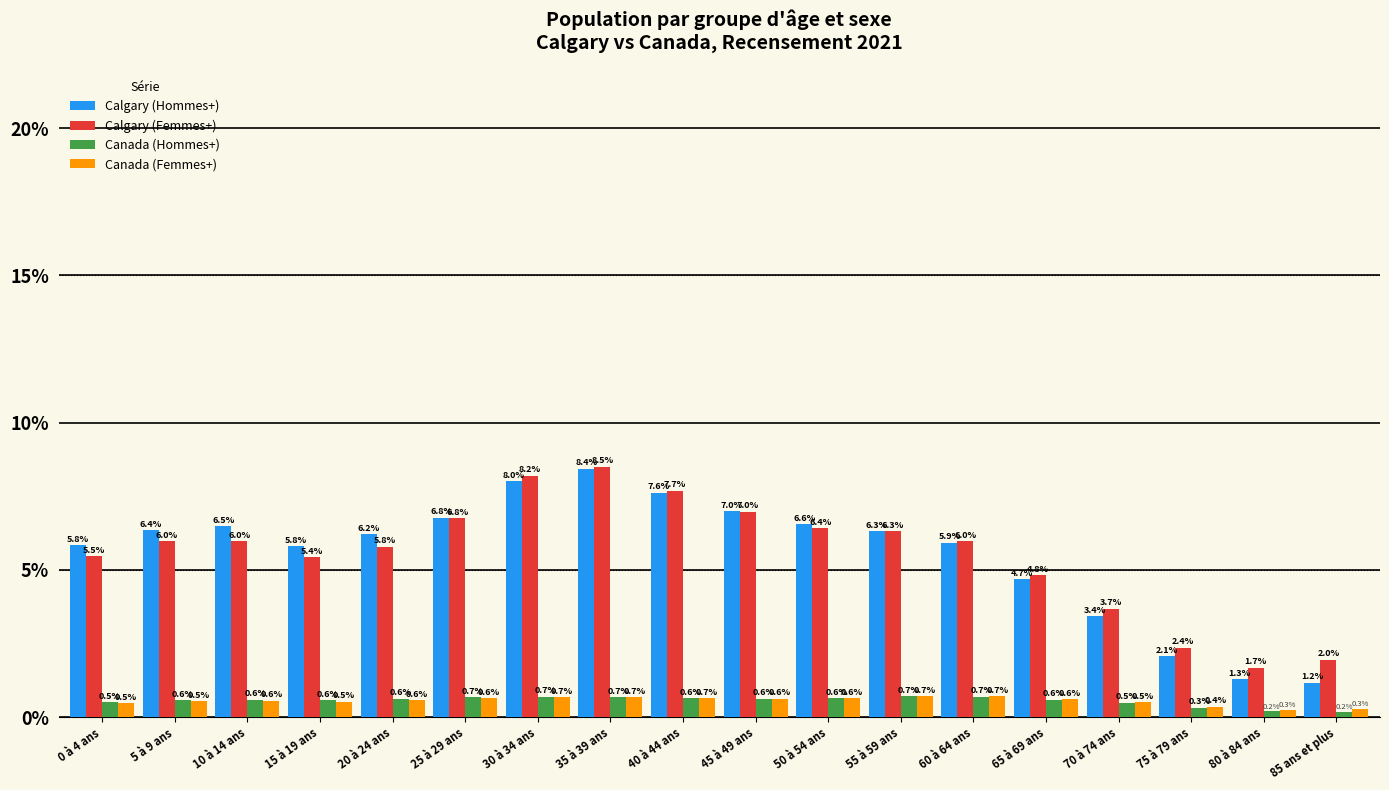

The Canada (Hommes+) series shows 0.6 at 15 à 19 ans. True or false?

True